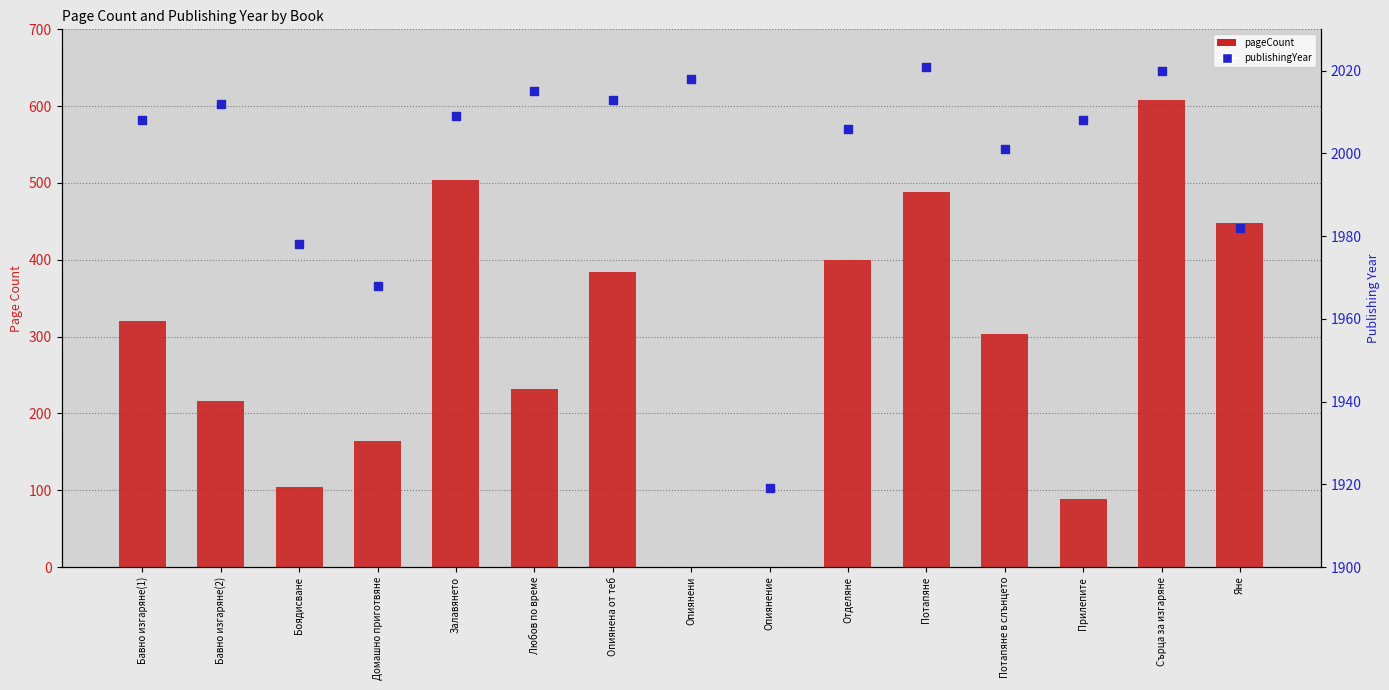

At which category is the sum across all series the highest?

Сърца за изгаряне